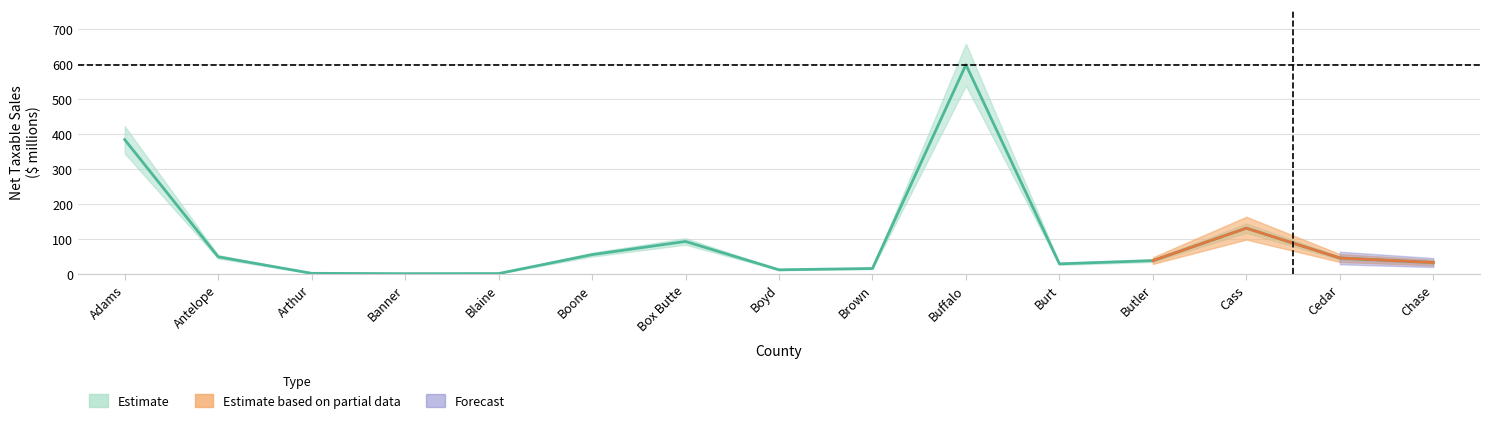

Is it true that the value at Butler is 37.7?

True